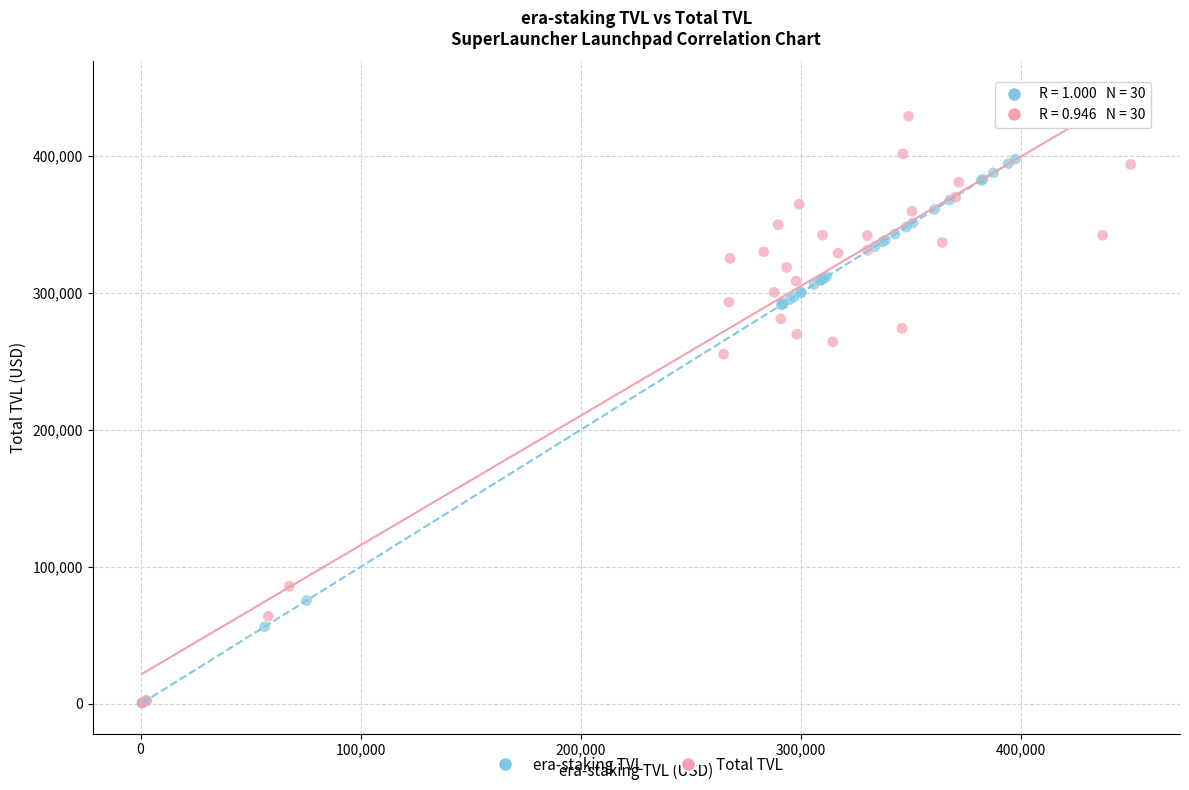

What are all the series names shown in the legend?

era-staking TVL, Total TVL